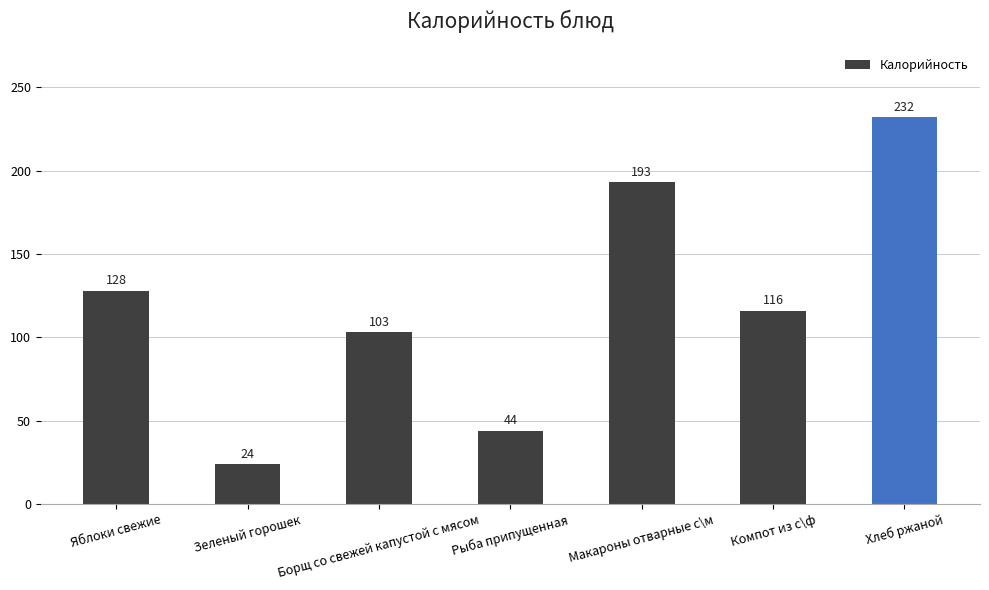

Which has a higher value, Рыба припущенная or Яблоки свежие?

Яблоки свежие